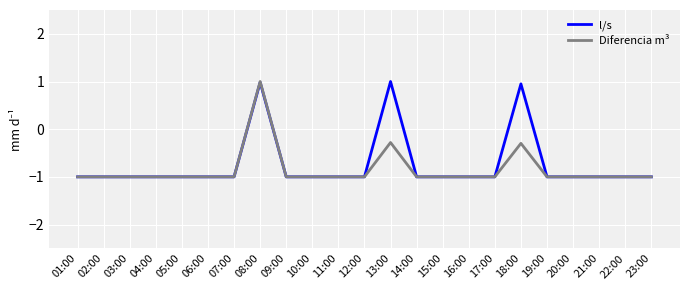

What is the maximum value shown in the chart?

1.0